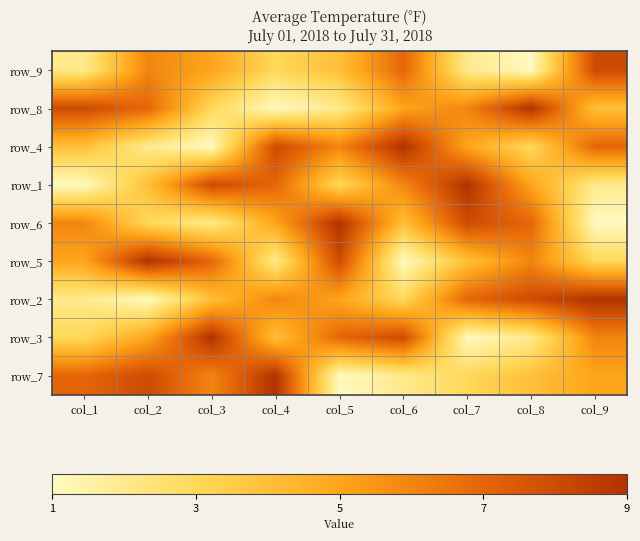

What is the maximum value shown in the chart?

9